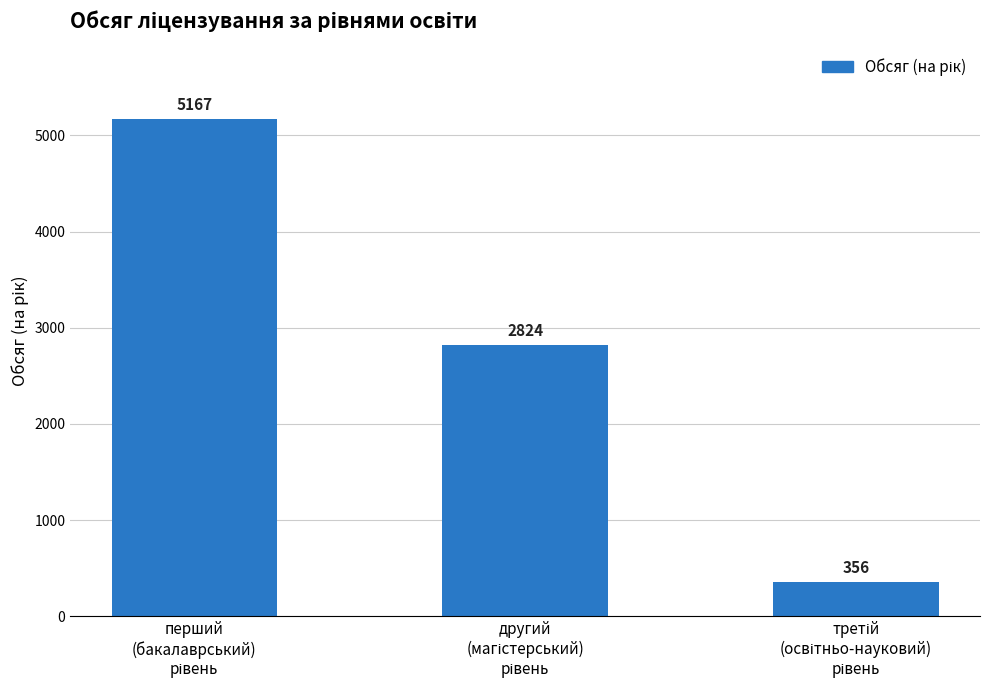

What is the value of the 3rd bar from the left?

356